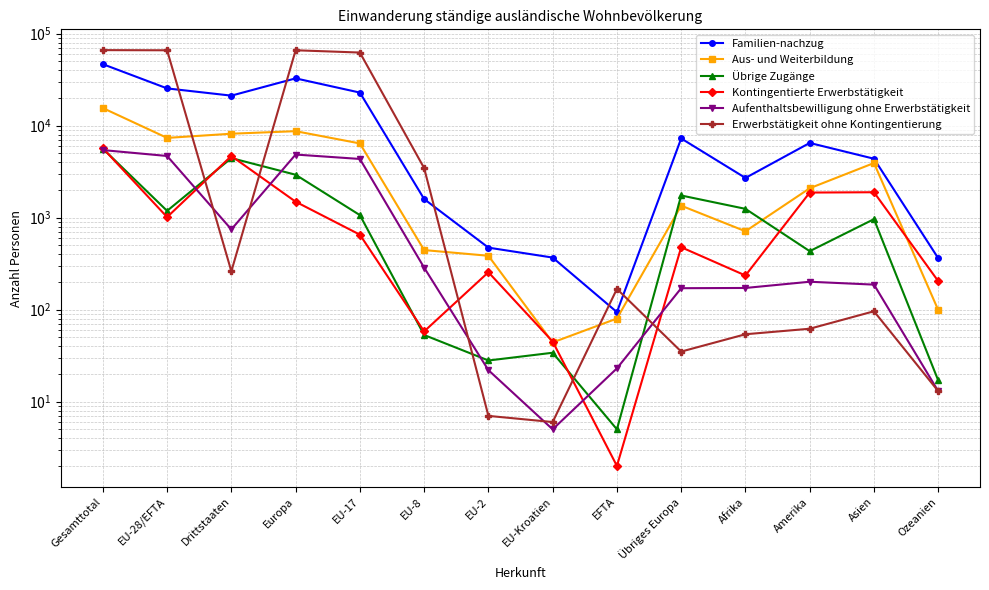

At which category is the sum across all series the highest?

Gesamttotal